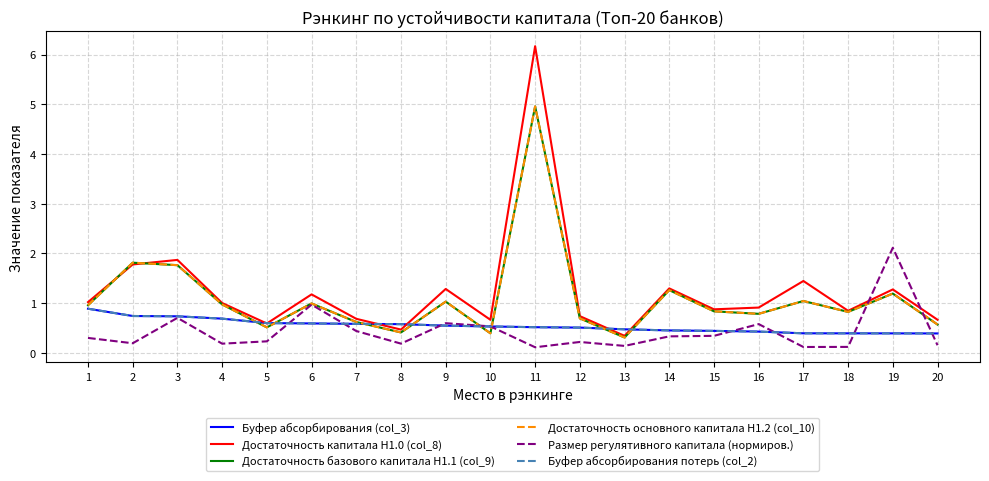

What is the sum of all Достаточность основного капитала Н1.2 (col_10) values?

21.9